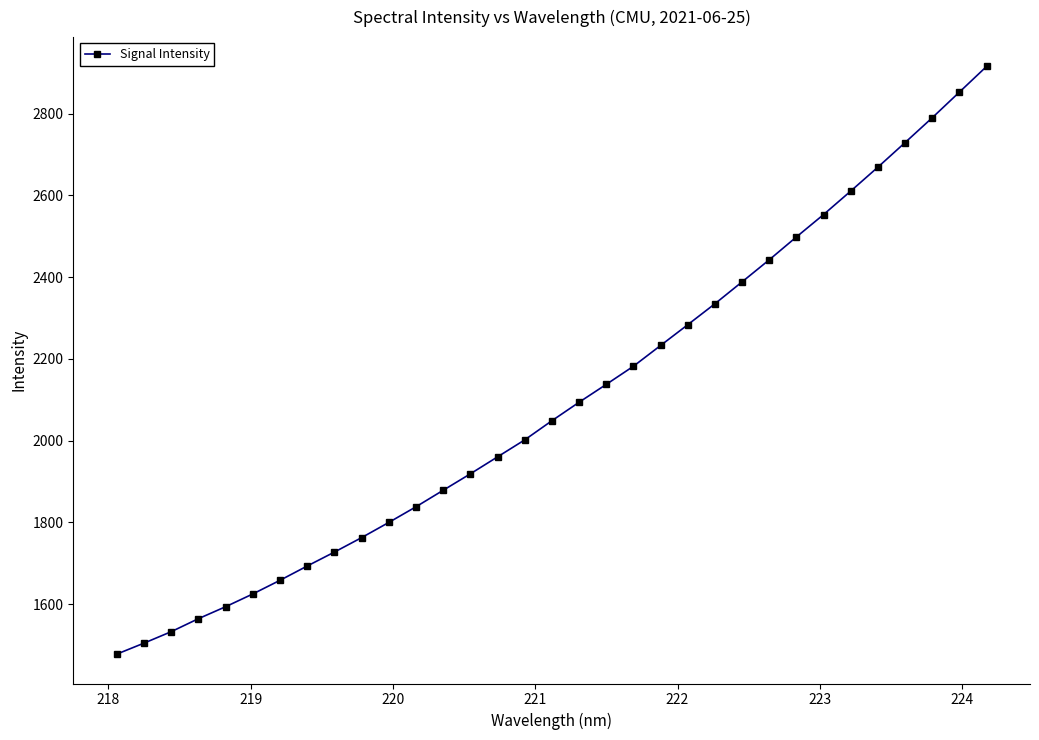

What is the average value?

2099.9